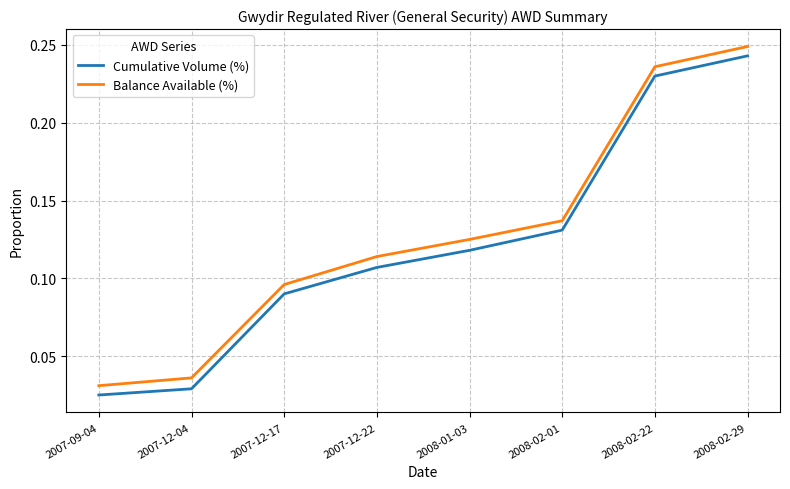

The Balance Available (%) series shows 0.2 at 2007-12-22. True or false?

False